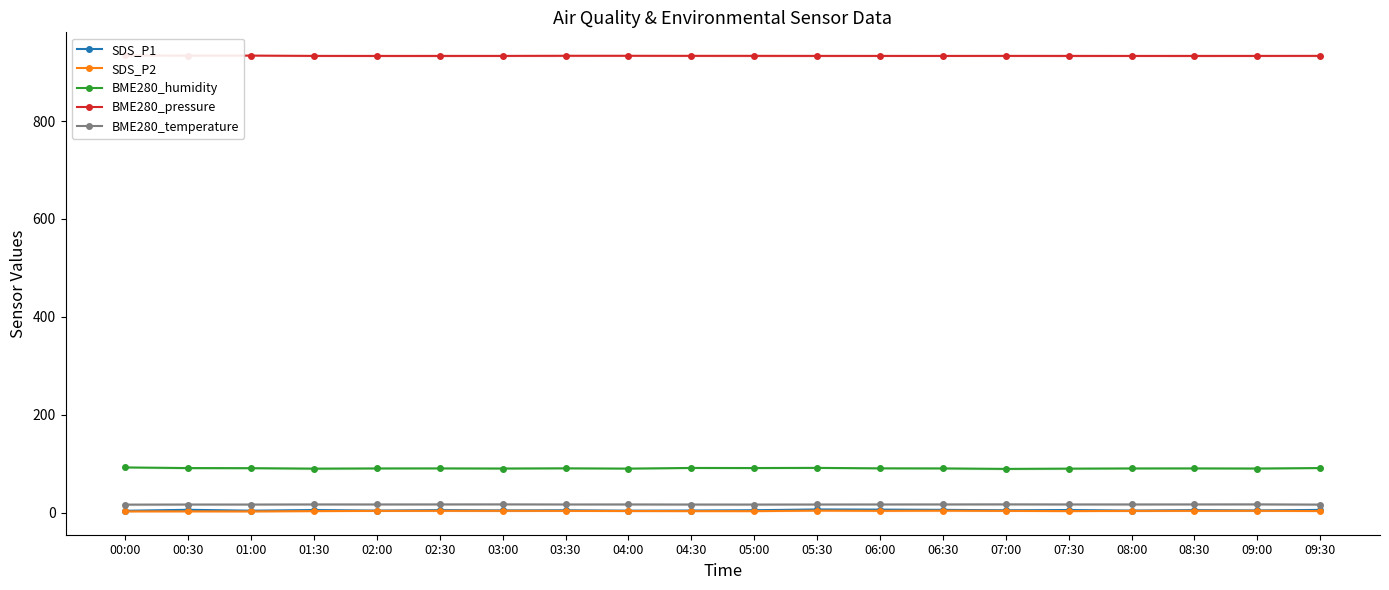

What is the average value of the BME280_temperature series?

17.0